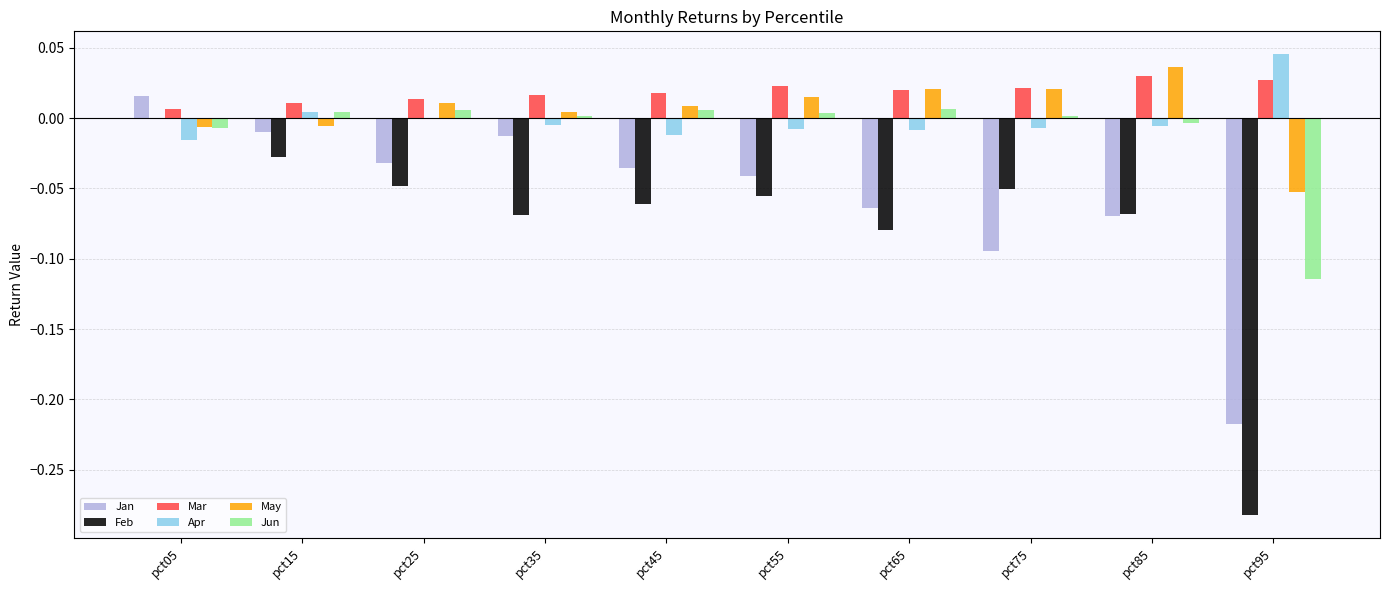

The May series shows 0.0 at pct25. True or false?

True